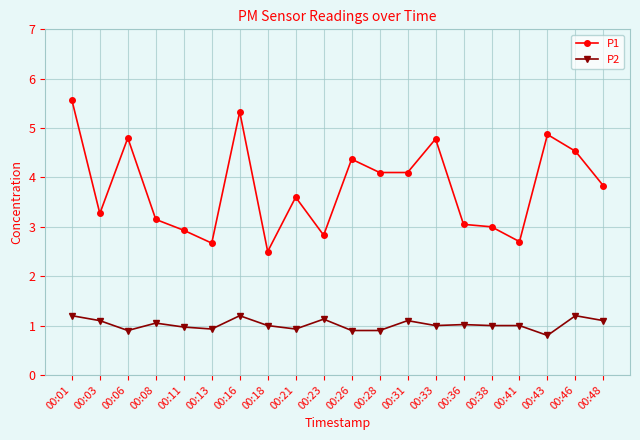

List the series in order of their peak value, highest first.

P1, P2